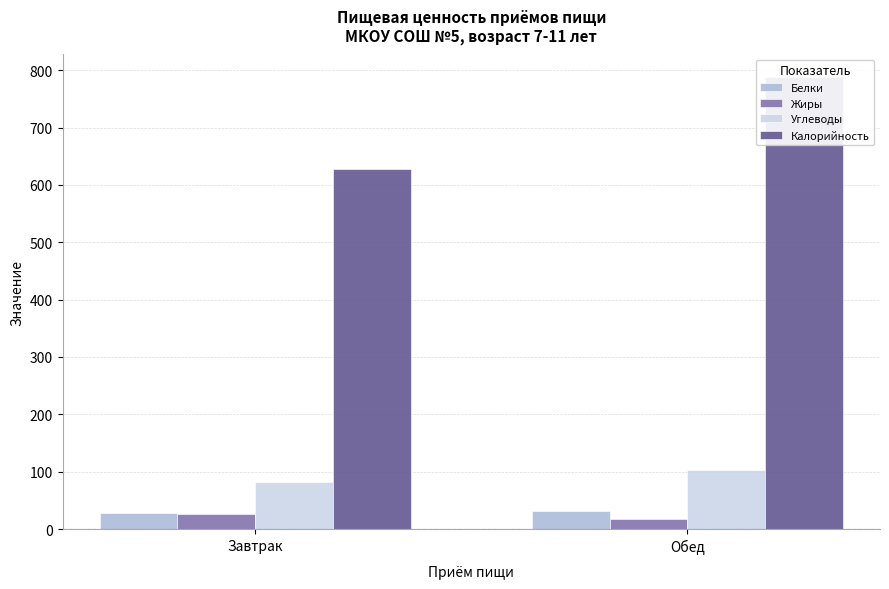

The value of Калорийность at Завтрак is 628. True or false?

True